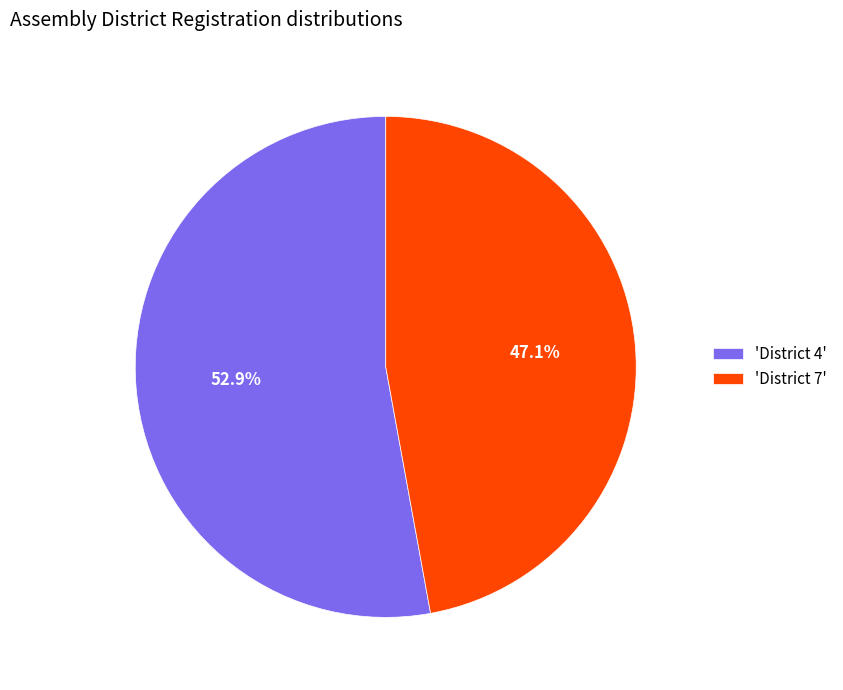

How much of the chart is everything except 'District 7'?

52.9%